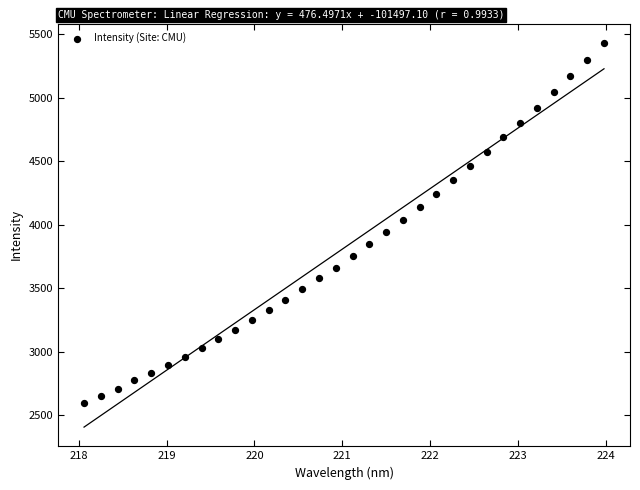

What is the range of X values (max minus min)?

5.9